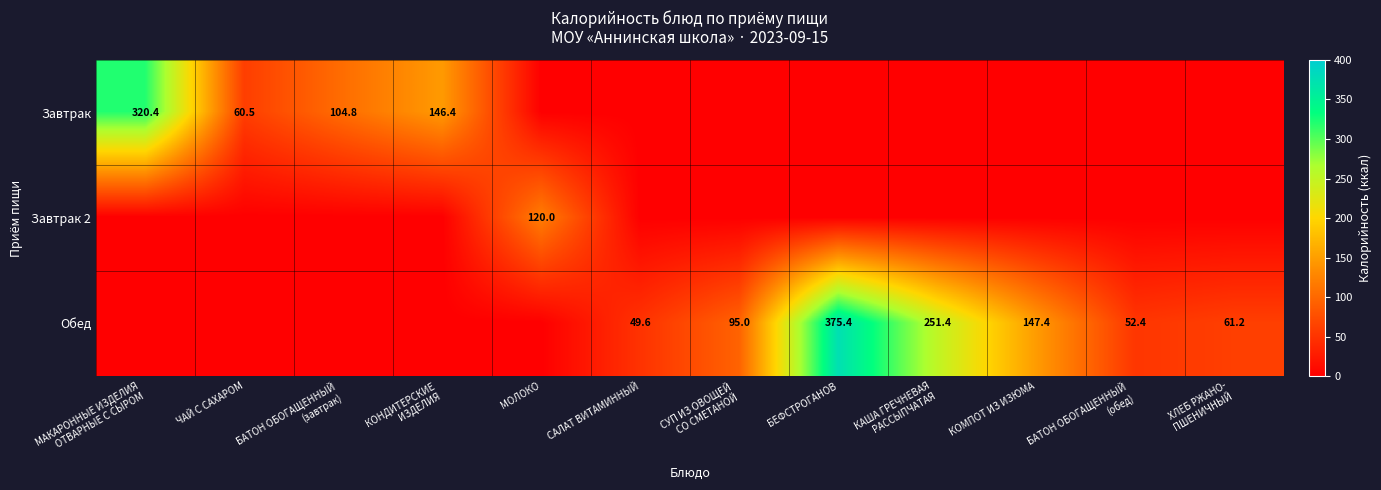

Is the value of Обед at ЧАЙ С САХАРОМ greater than the value of Завтрак at КОНДИТЕРСКИЕ ИЗДЕЛИЯ?

No